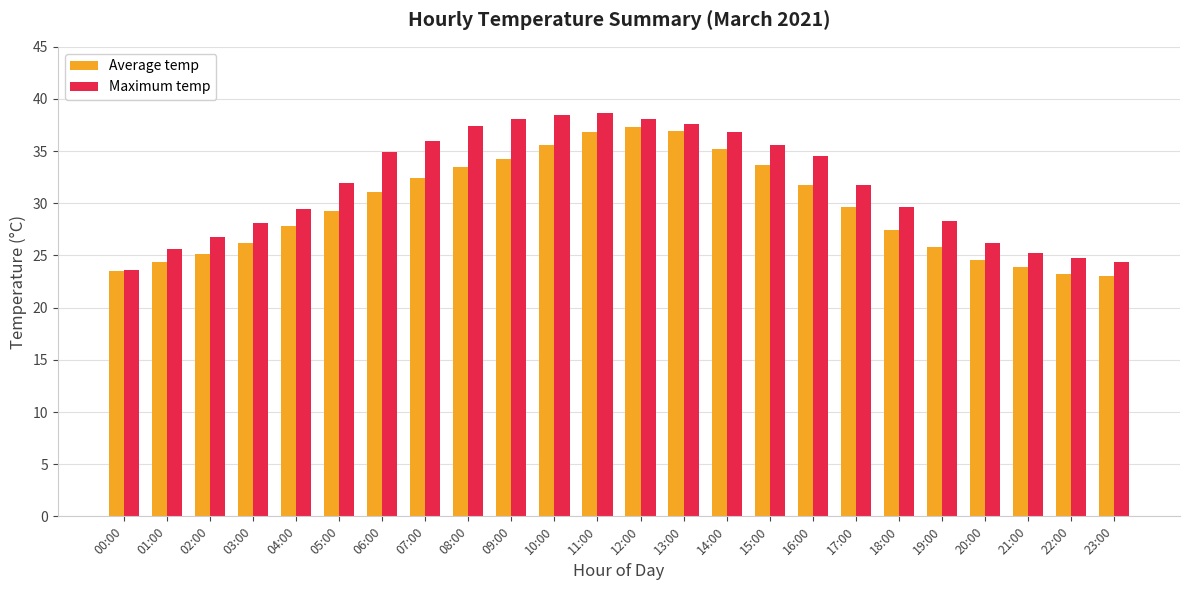

What is the difference between the maximum and minimum values in the Average temp series?

14.3